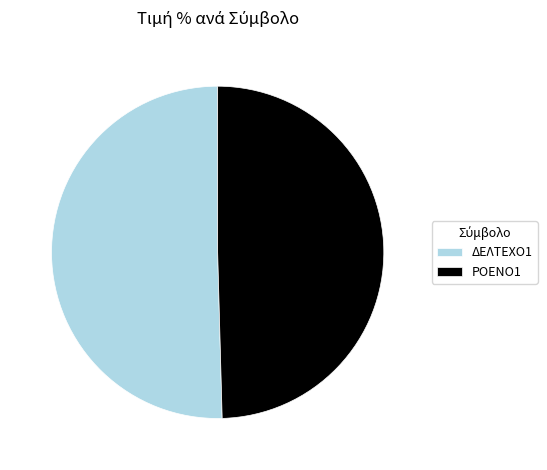

Which category has the smallest portion of the pie?

ΡΟΕΝΟ1